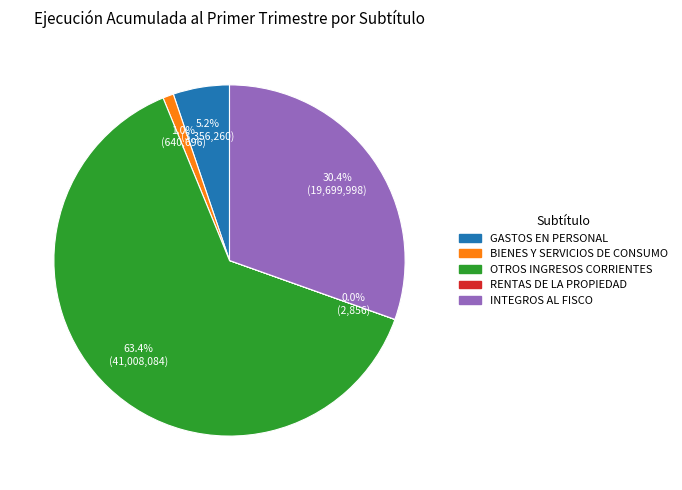

To the nearest percent, what is the difference between the BIENES Y SERVICIOS DE CONSUMO and GASTOS EN PERSONAL slice percentages?

4%